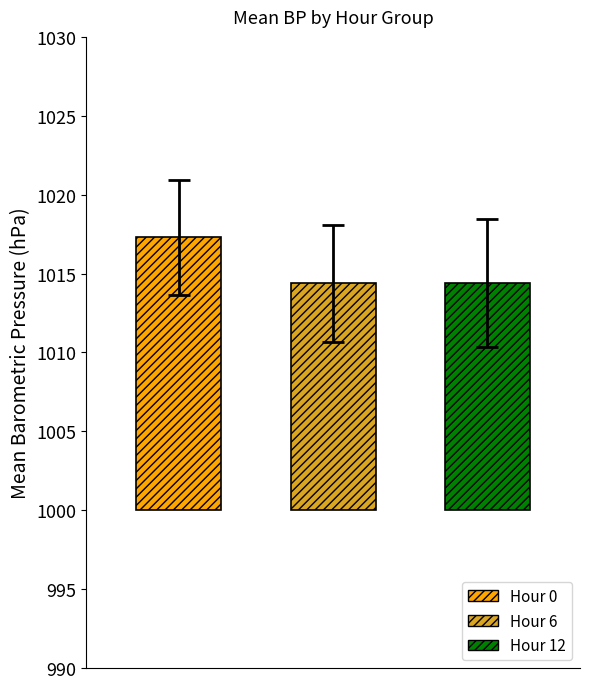

How many series are shown in this chart?

3